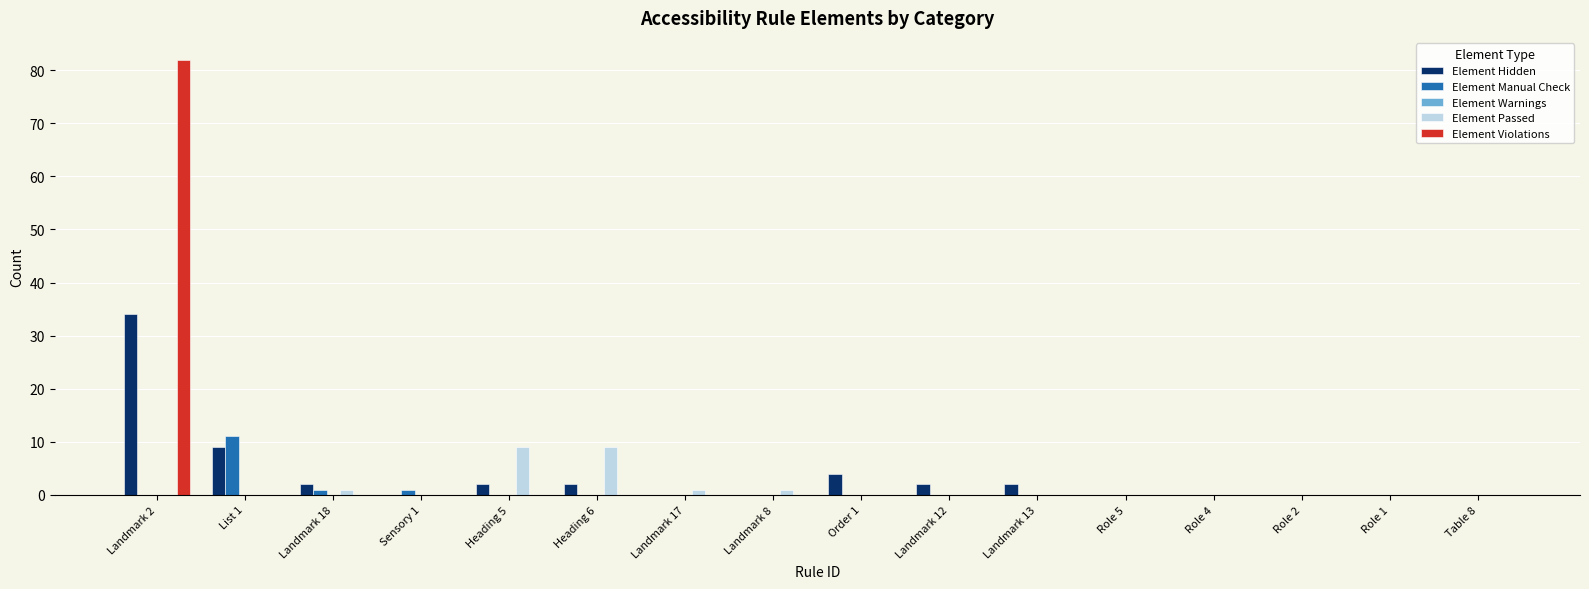

At which category is the sum across all series the highest?

Landmark 2